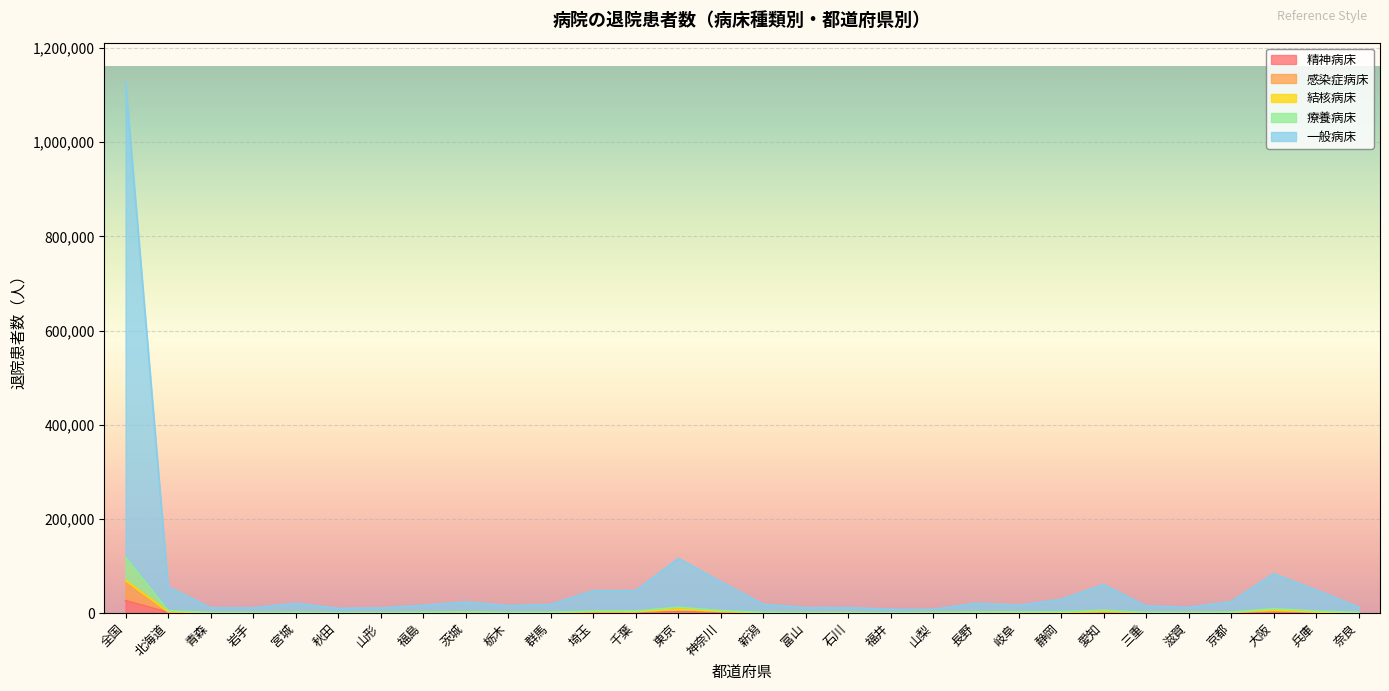

At which category is the sum across all series the highest?

全国